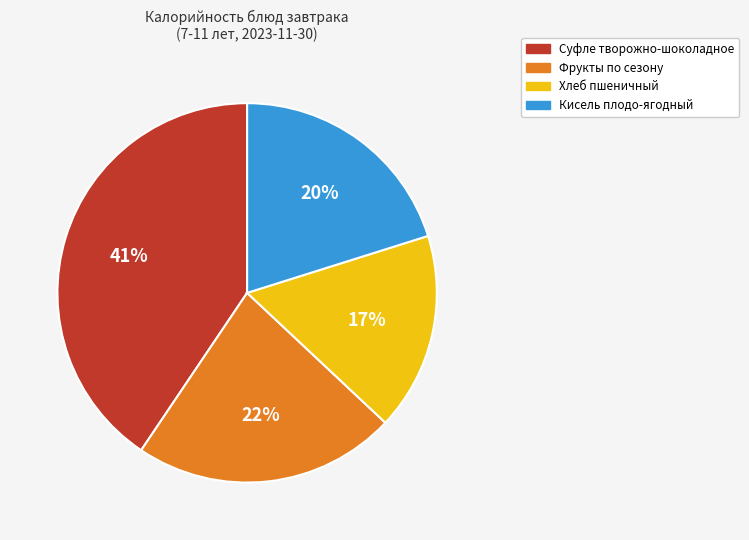

Count the number of slices in the pie.

4